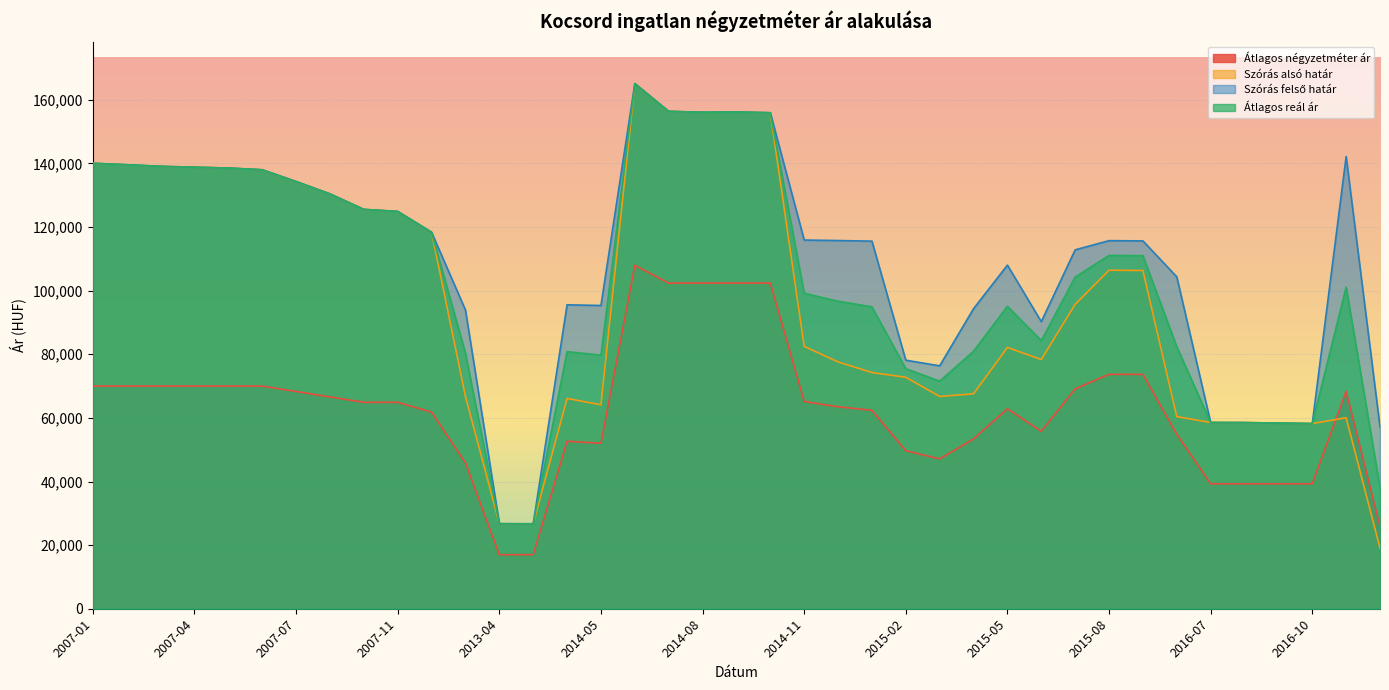

Which category has the lowest value in the Átlagos négyzetméter ár series?

2013-04